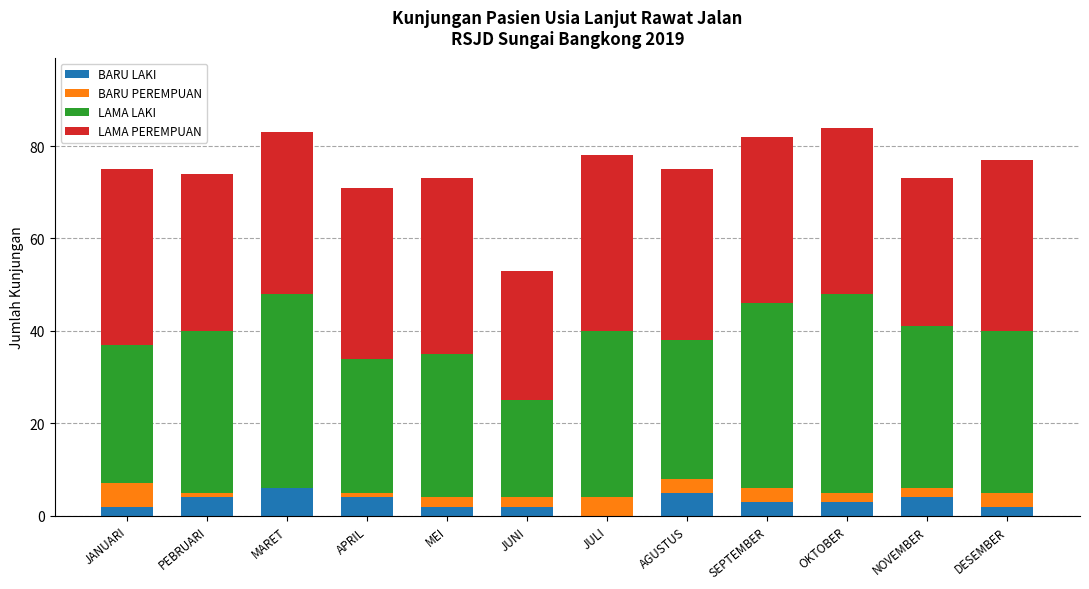

What is the total value across all series at AGUSTUS?

75